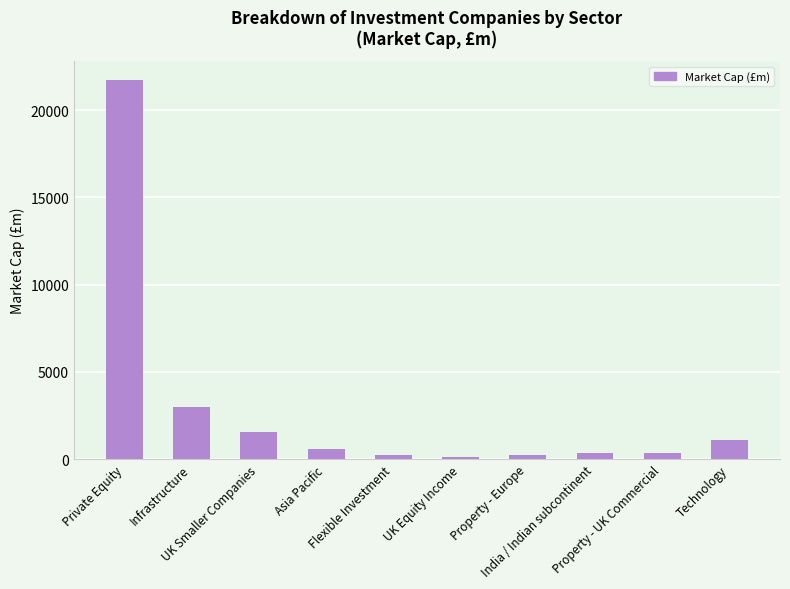

What is the sum of all values?

29277.2